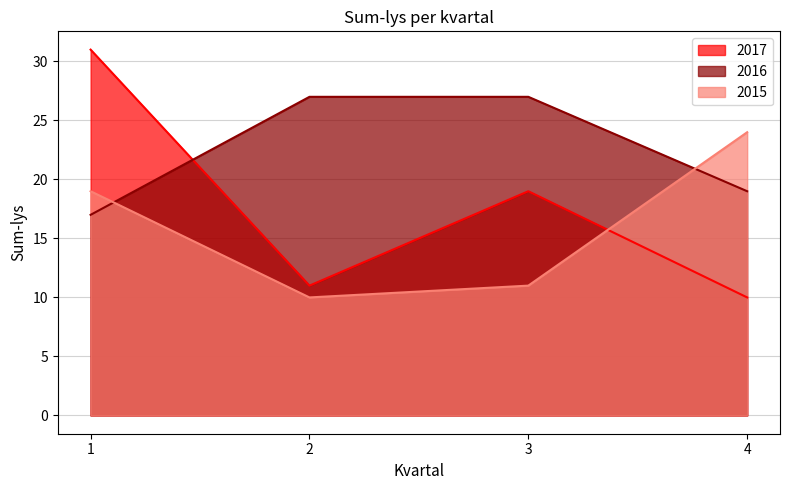

At which category does 2015 reach its first local valley?

2